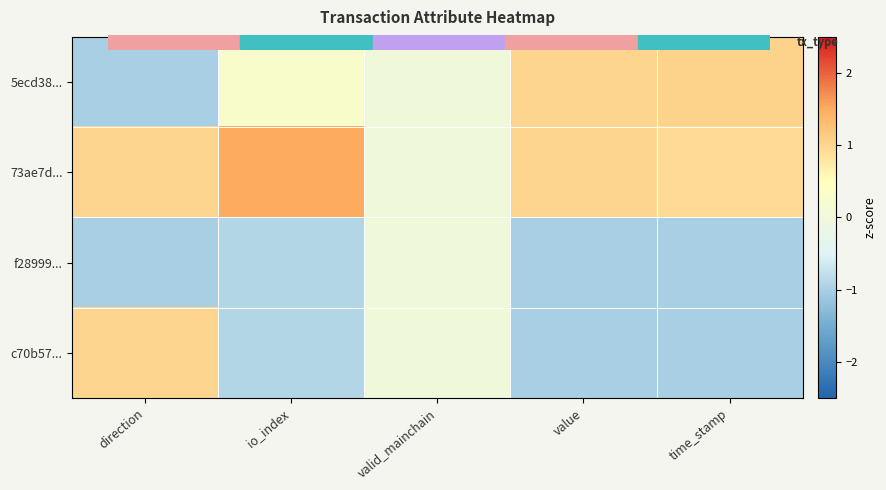

Rank the series at io_index from highest to lowest value.

73ae7d..., 5ecd38..., f28999..., c70b57...